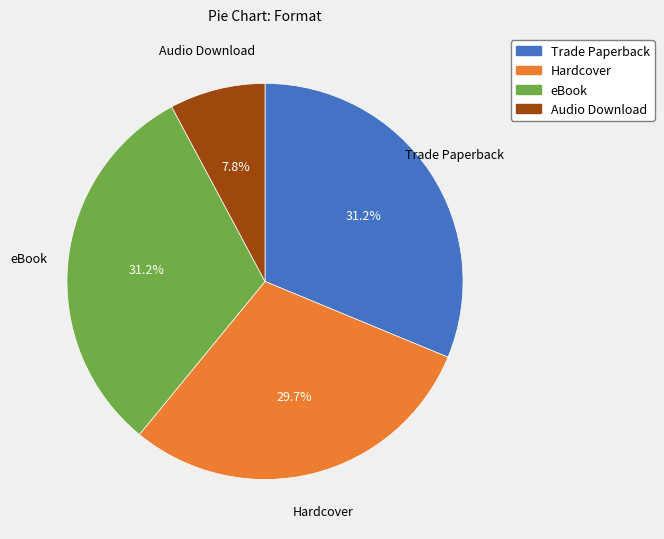

Is it true that Audio Download is 8% of the pie?

True